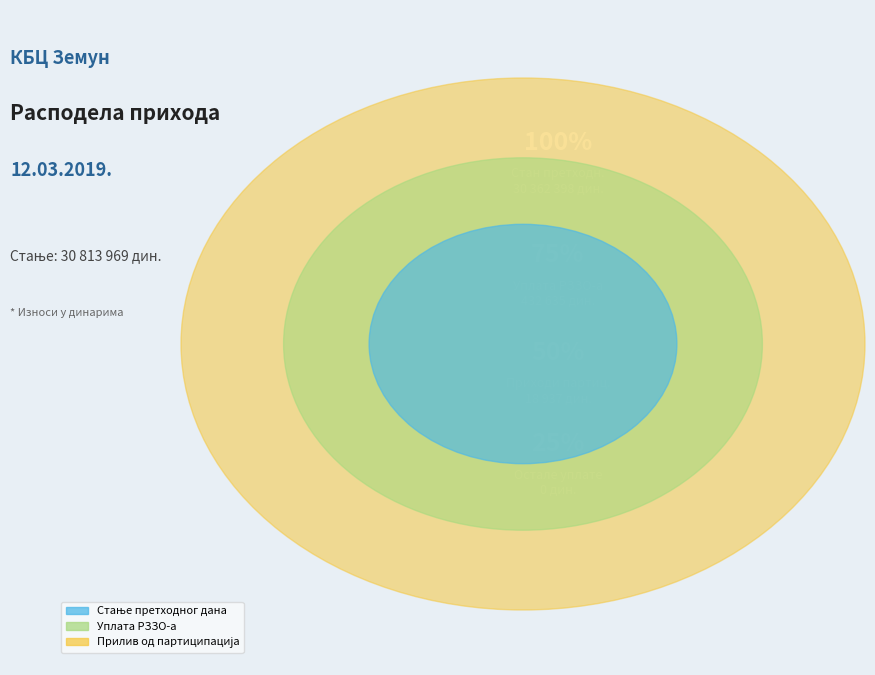

Is there a majority slice in this chart?

Yes